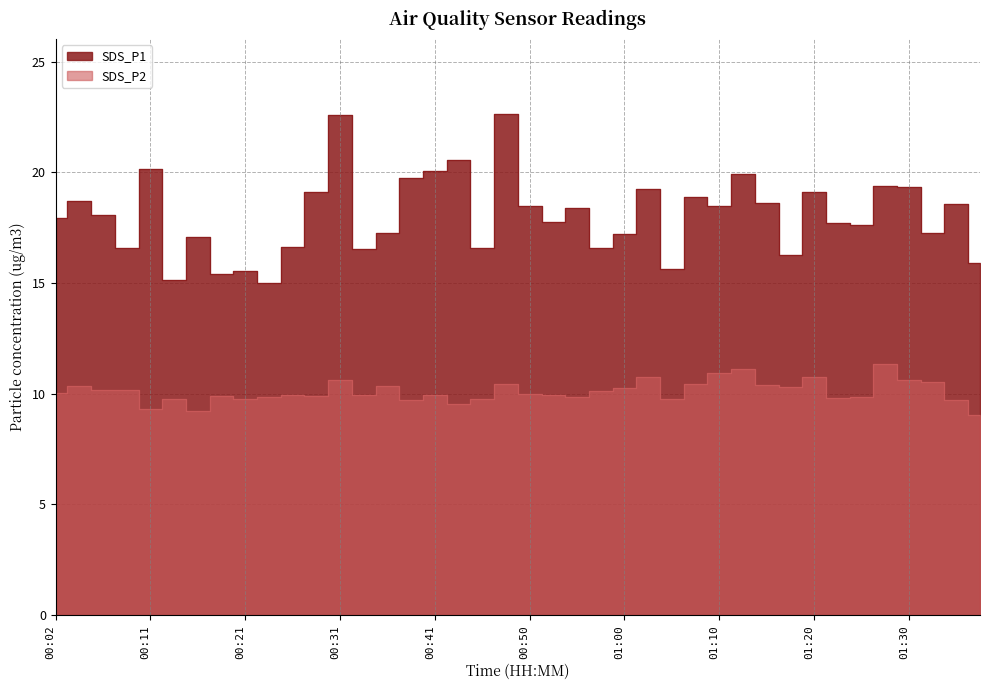

What is the greatest value displayed?

22.6